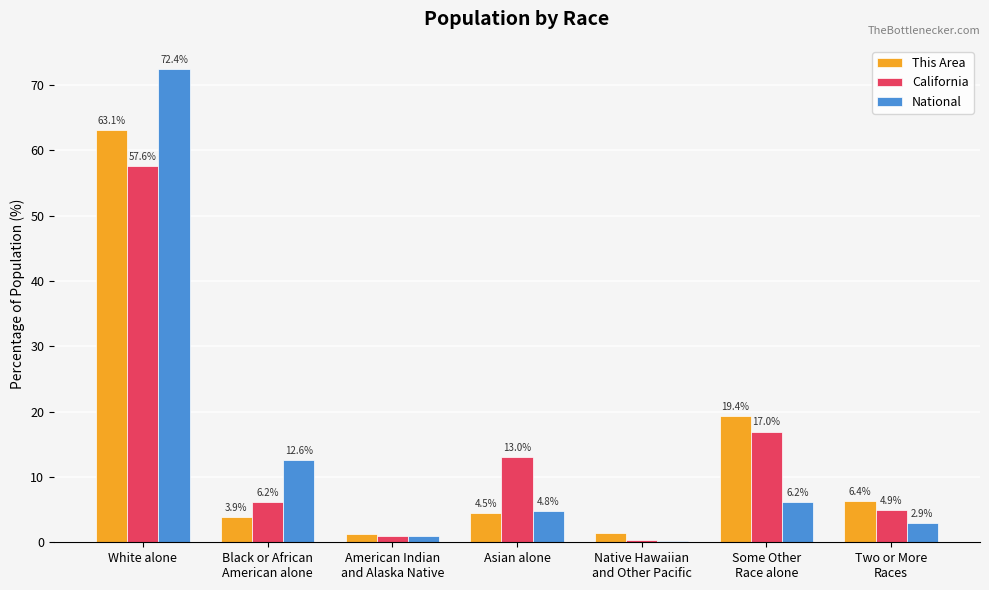

Between White alone and American Indian
and Alaska Native, which series saw the biggest shift?

National